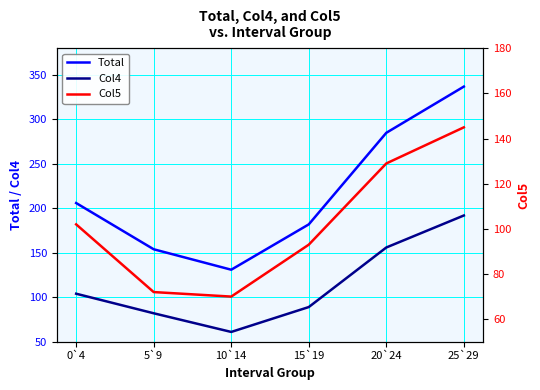

Reading left to right, extract all data points from this chart.

Total: 206	154	131	182	285	337
Col4: 104	82	61	89	156	192
Col5: 102	72	70	93	129	145